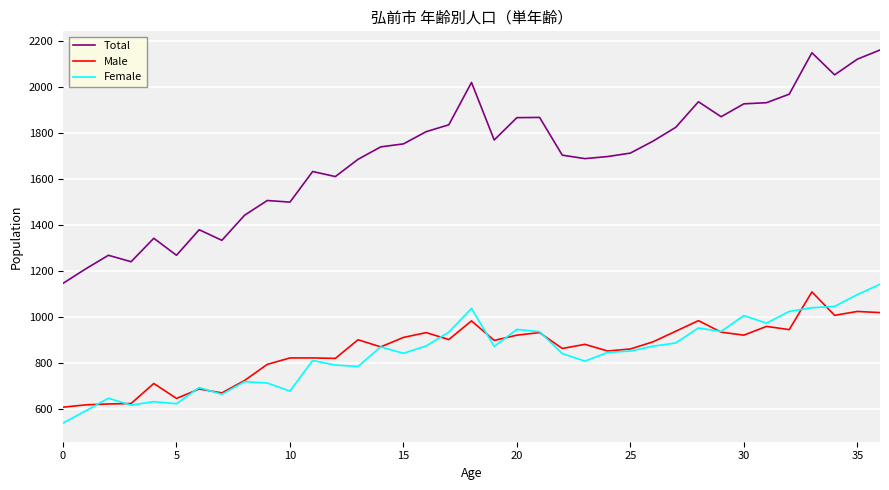

Which series has the largest total across all categories?

Total